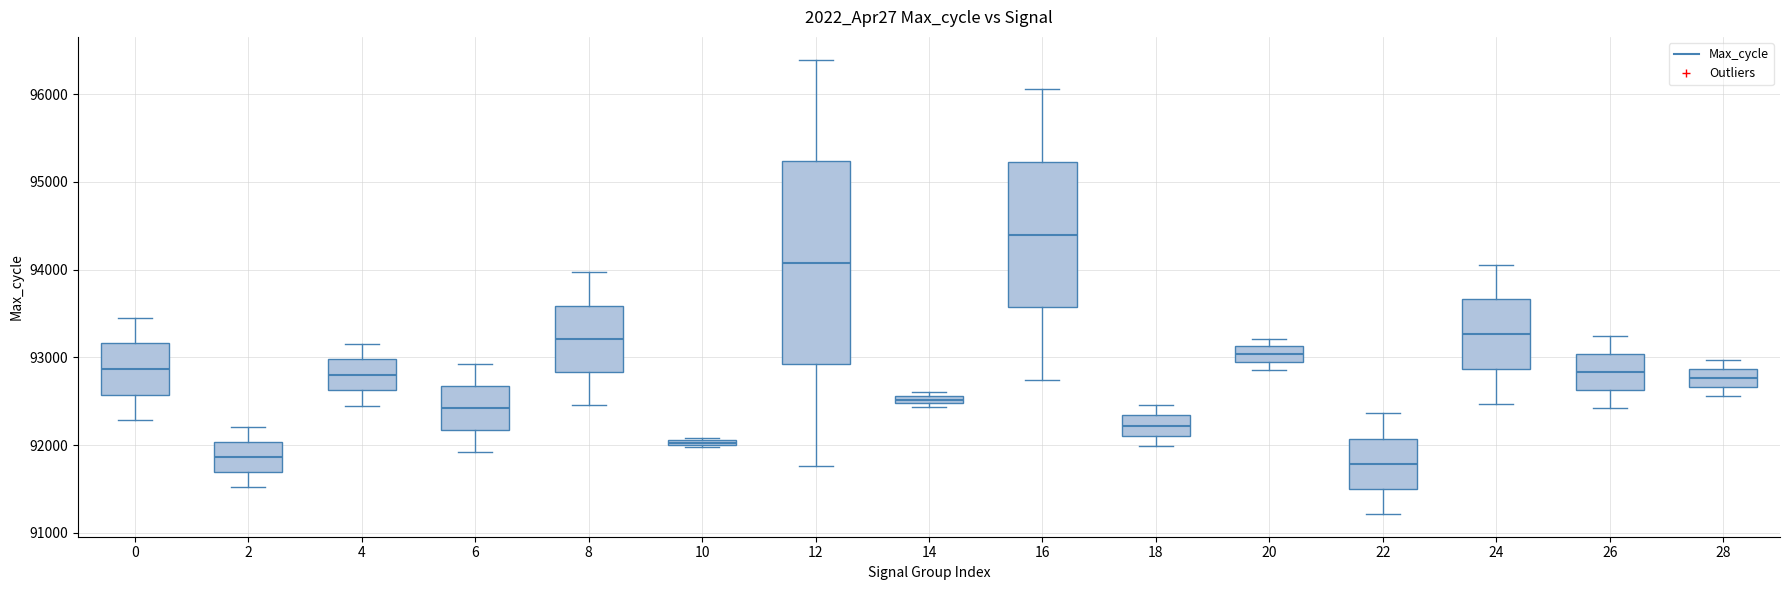

Which box is the tallest, from its lower edge to its upper edge?

12